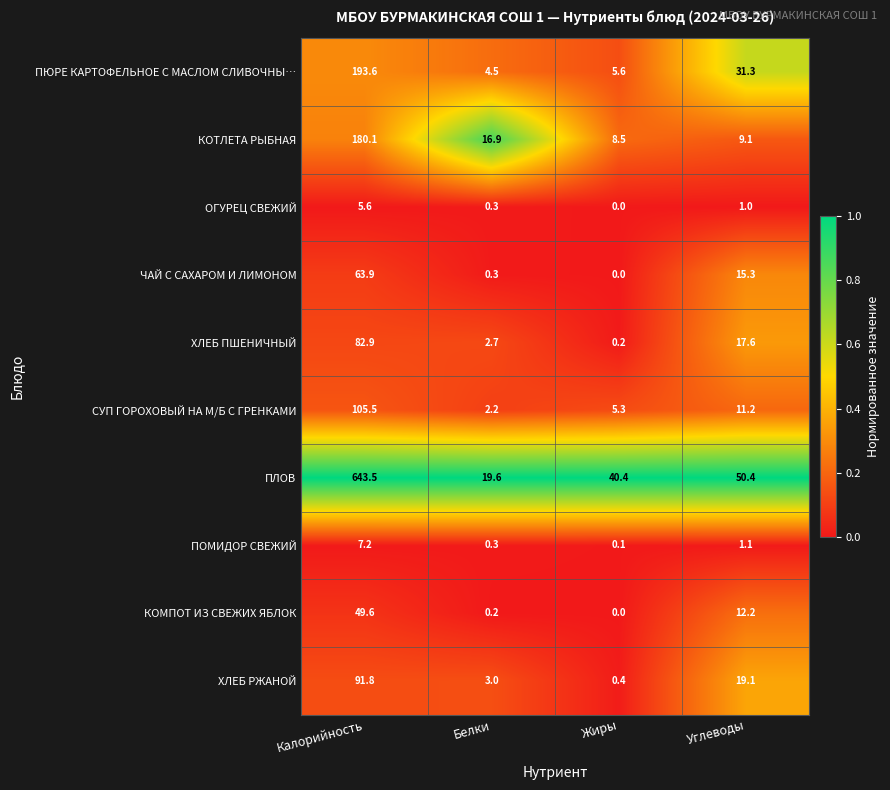

At which label is ЧАЙ С САХАРОМ И ЛИМОНОМ closest to 31?

Углеводы